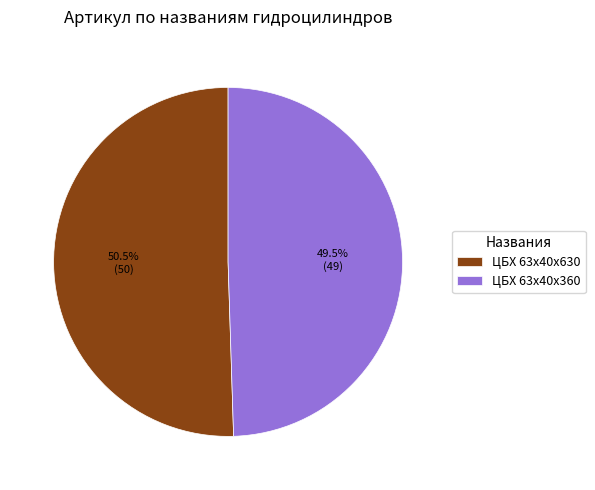

Approximately how many times larger is the value at ЦБХ 63х40х360 compared to ЦБХ 63х40х630?

1.0